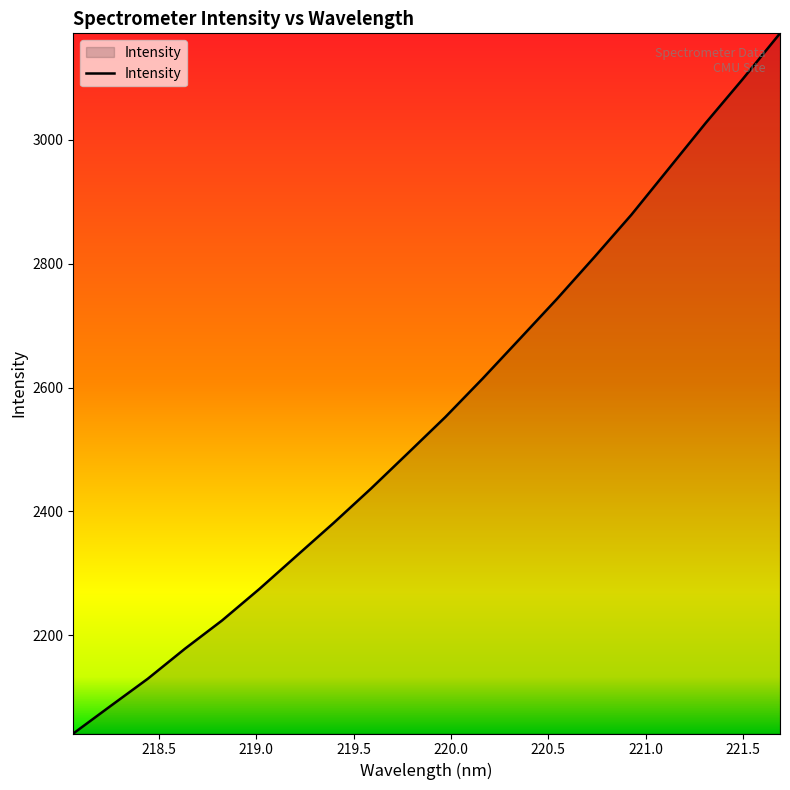

What is the maximum value shown in the chart?

3172.2